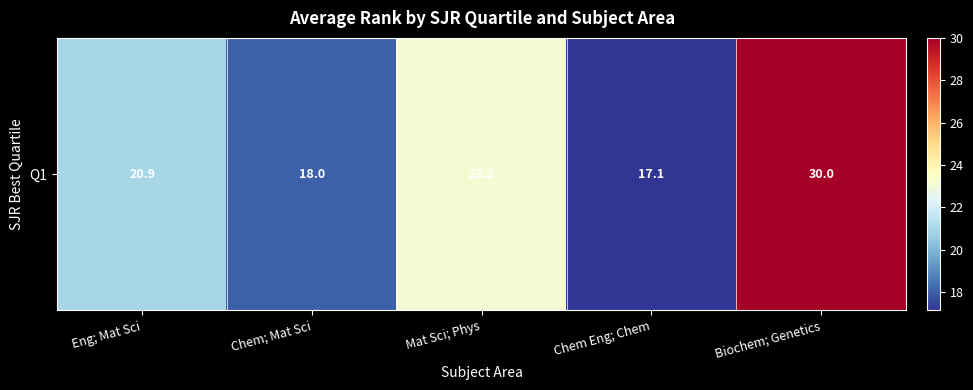

Which has a higher value, Chem; Mat Sci or Mat Sci; Phys?

Mat Sci; Phys